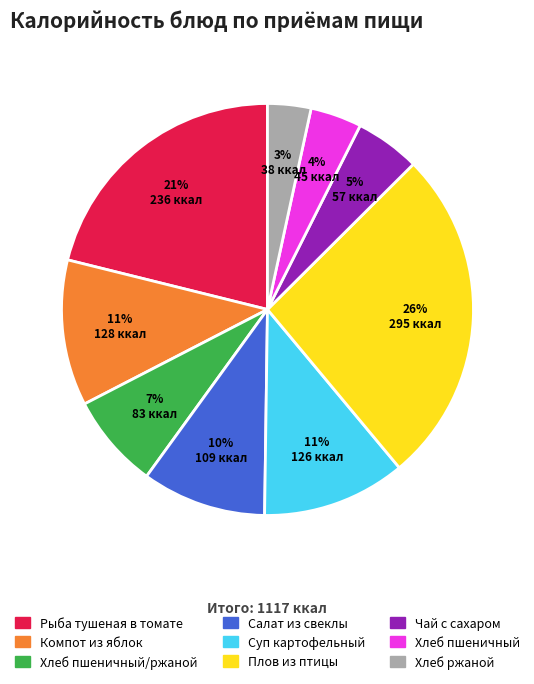

Does any single category account for the majority?

No